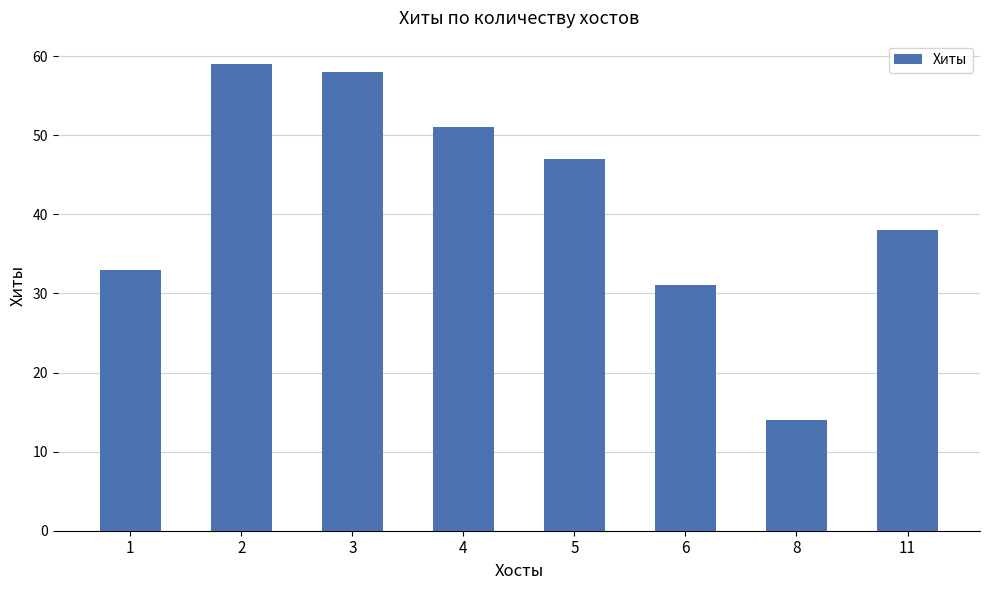

How many values are below 47?

4